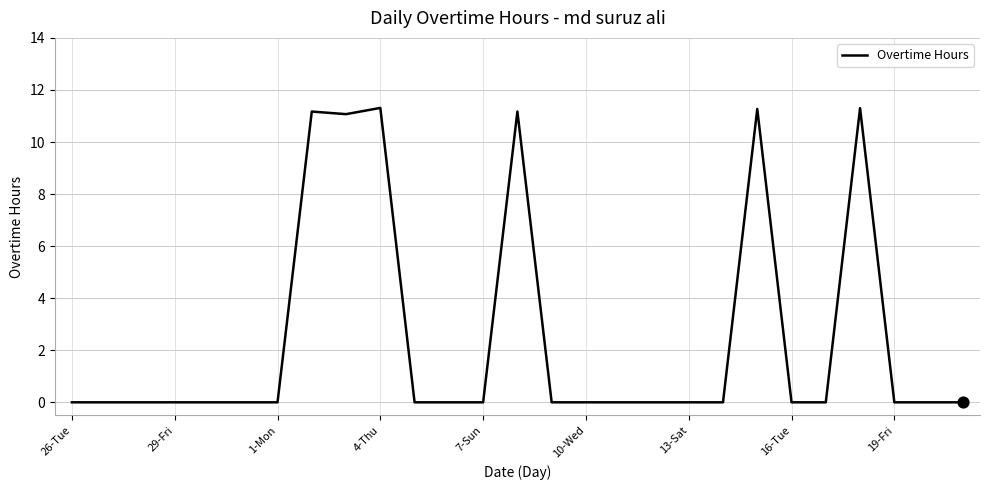

What is the greatest value displayed?

11.3